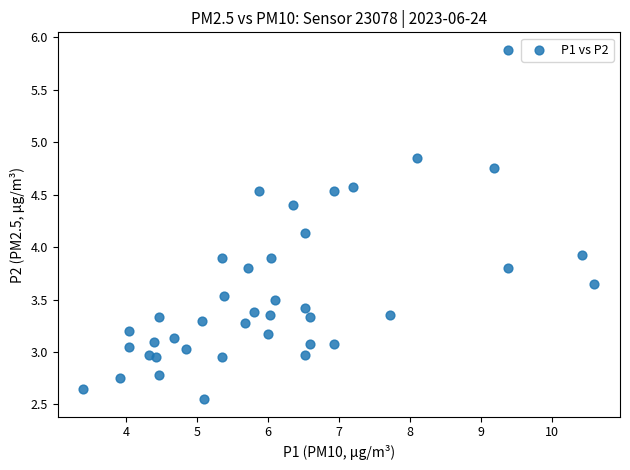

What is the range of Y values (max minus min)?

3.3